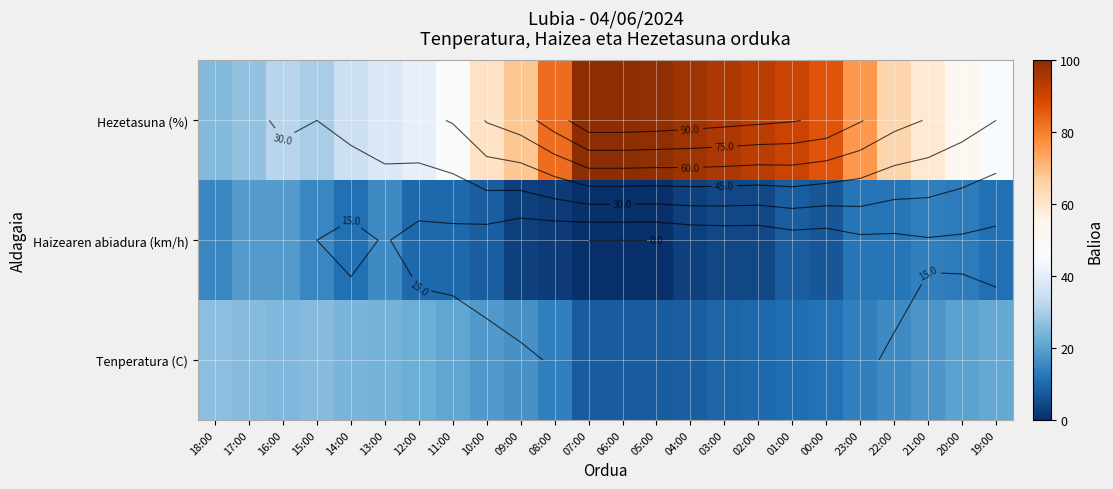

List the series in order of their peak value, highest first.

Hezetasuna (%), Tenperatura (C), Haizearen abiadura (km/h)